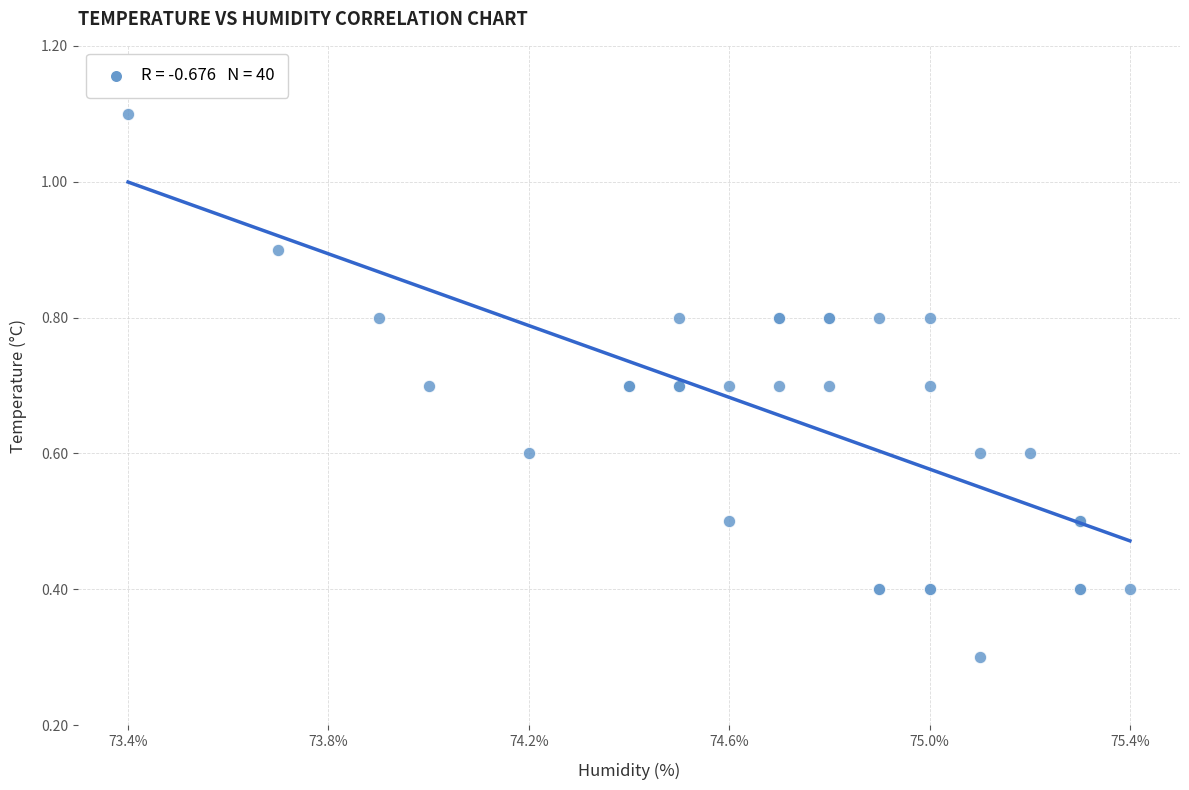

What Y value in the scatter plot is closest to 0?

0.3